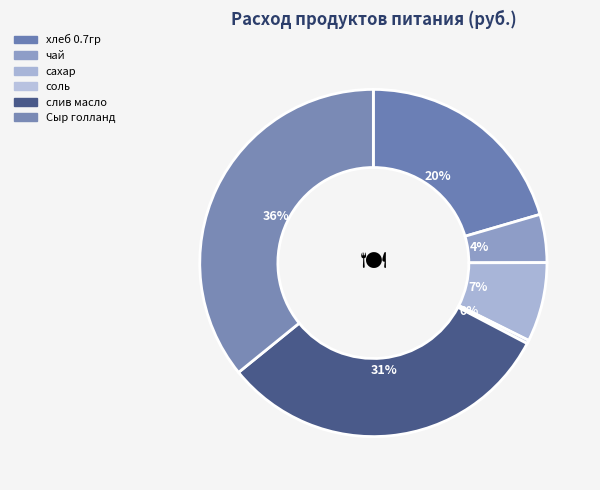

What is the smallest slice in the pie chart?

соль